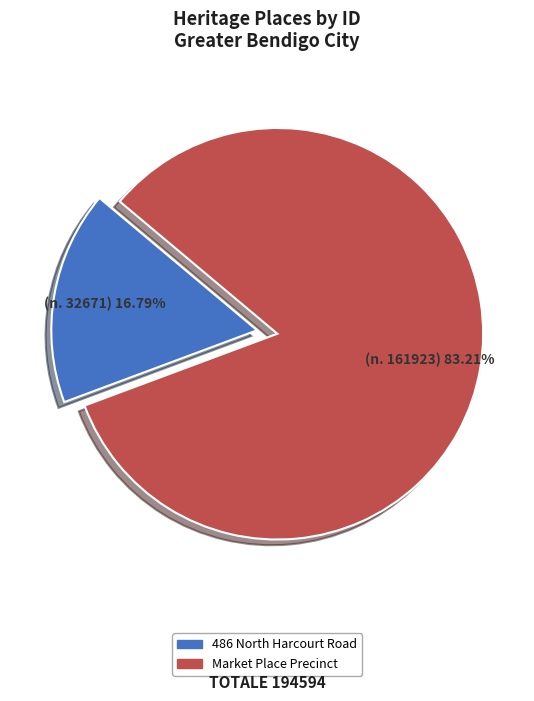

Which category accounts for the majority?

Market Place Precinct